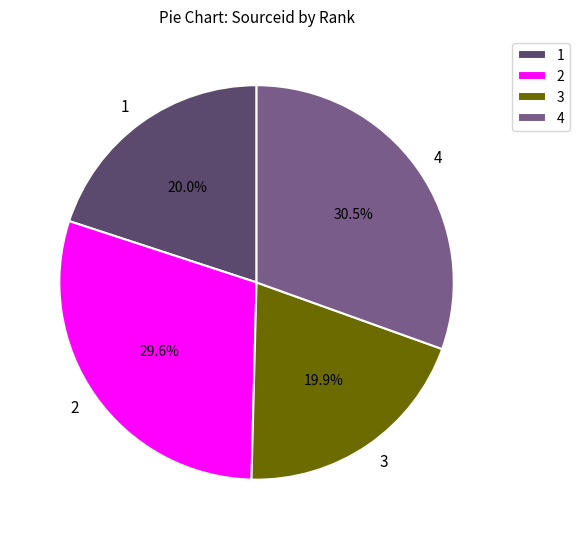

Approximately how many times larger is the value at 4 compared to 2?

1.0